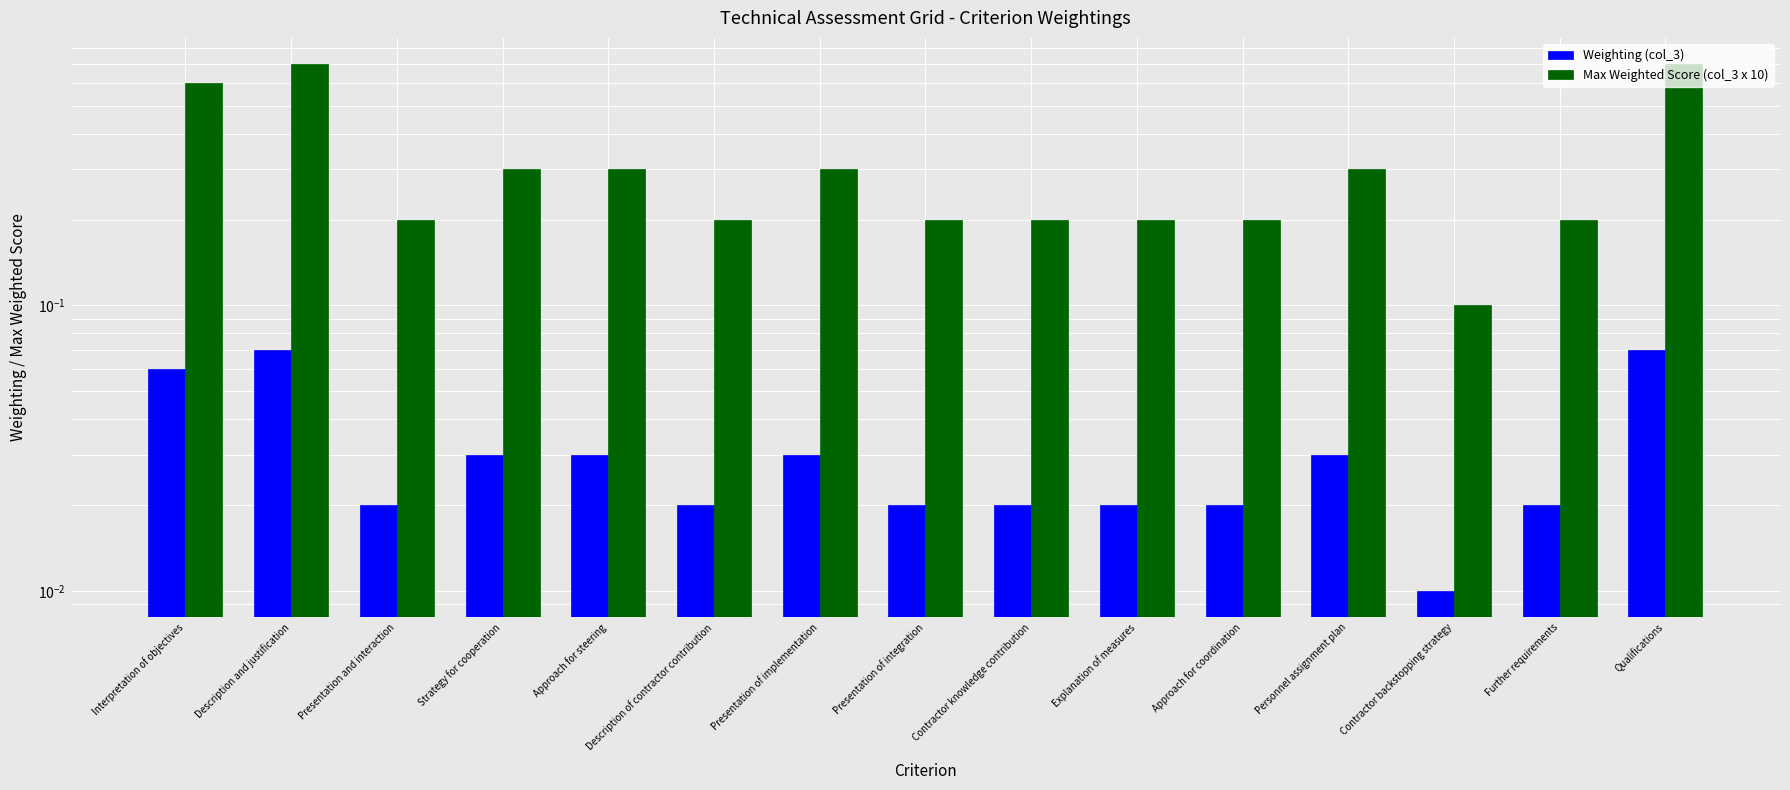

Are the bars horizontal?

No